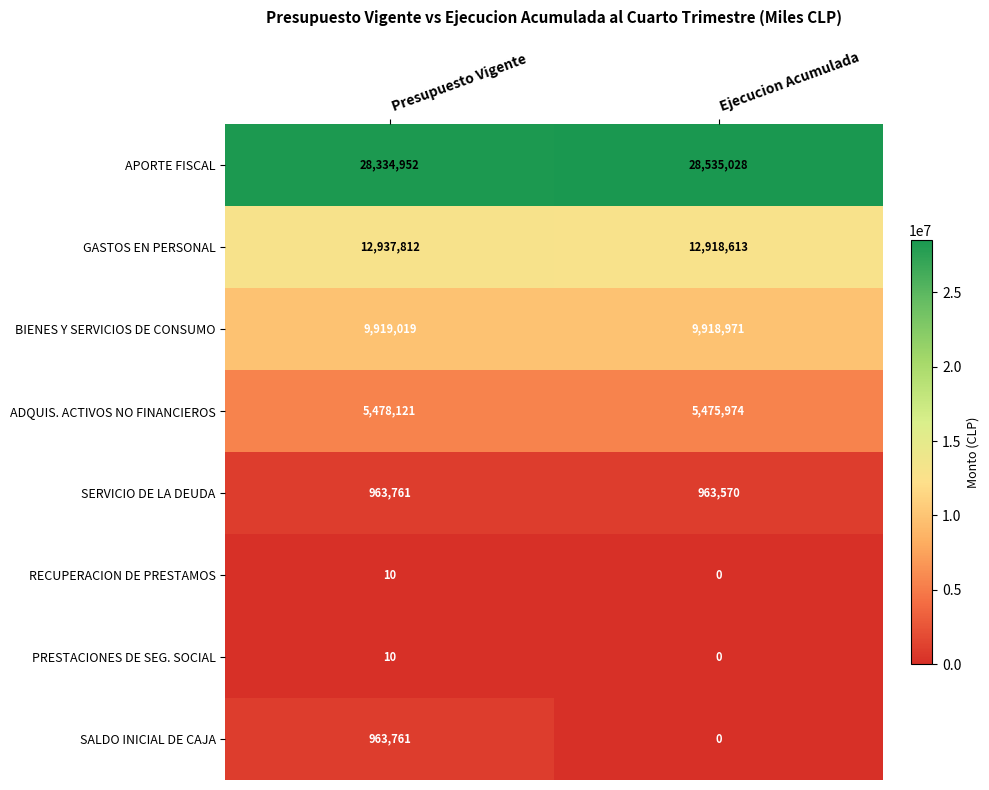

Is the value of APORTE FISCAL at Presupuesto Vigente greater than the value of PRESTACIONES DE SEG. SOCIAL at Presupuesto Vigente?

Yes